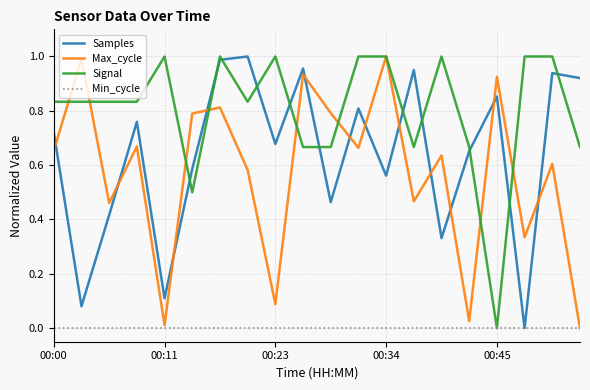

Which series has the largest total across all categories?

Signal